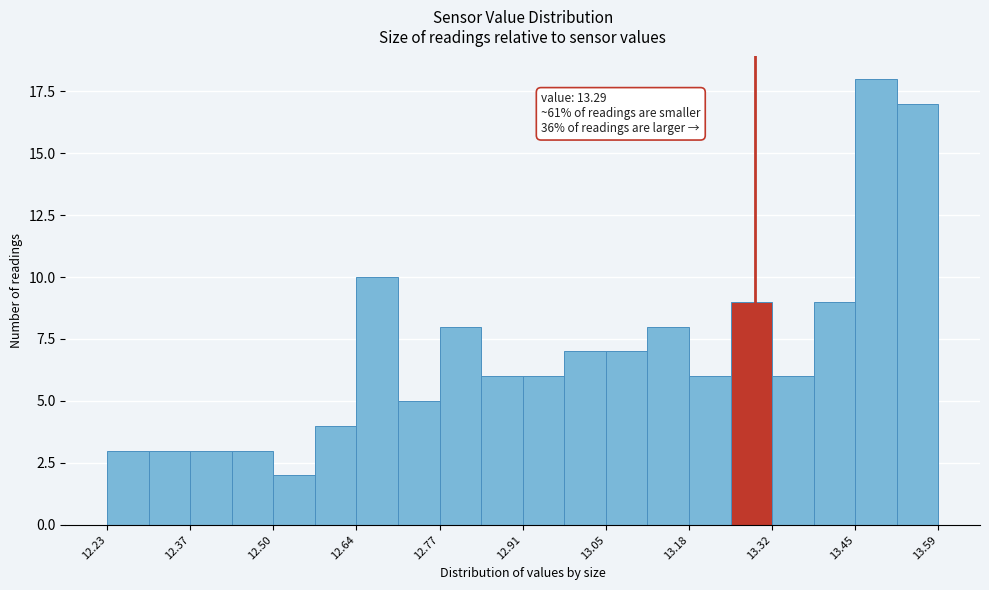

Around what value on the x-axis is the tallest bar? Give the approximate position of its centre, as read against the axis.

13.48